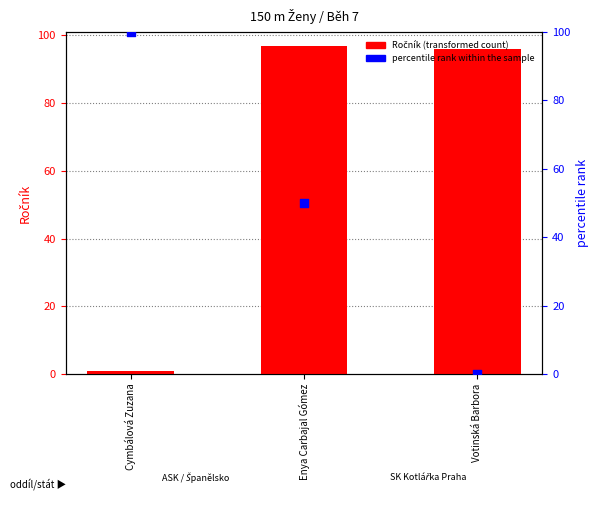

At which category is the sum across all series the highest?

Enya Carbajal Gómez